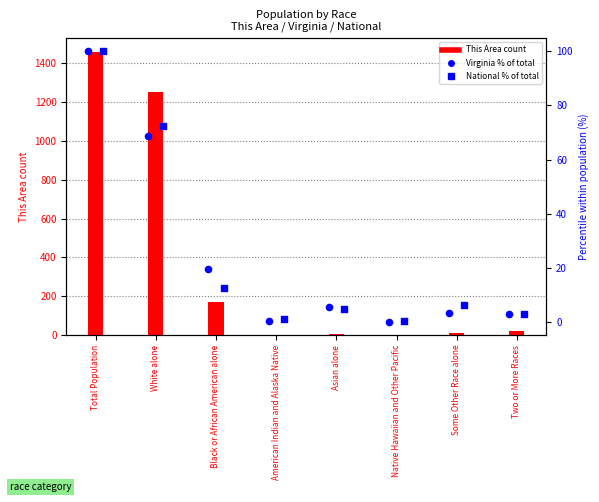

Which series has the widest spread of Y values?

This Area count